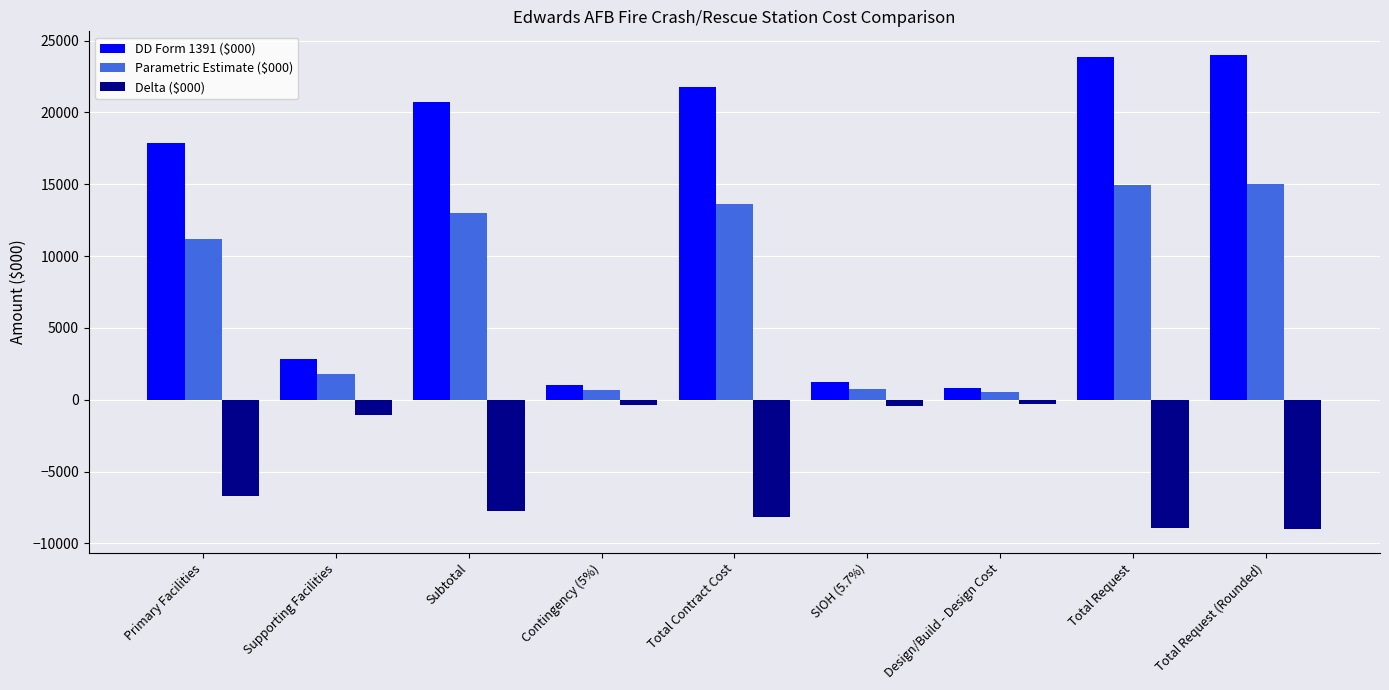

What is the difference between the maximum and minimum values in the Parametric Estimate ($000) series?

14479.8